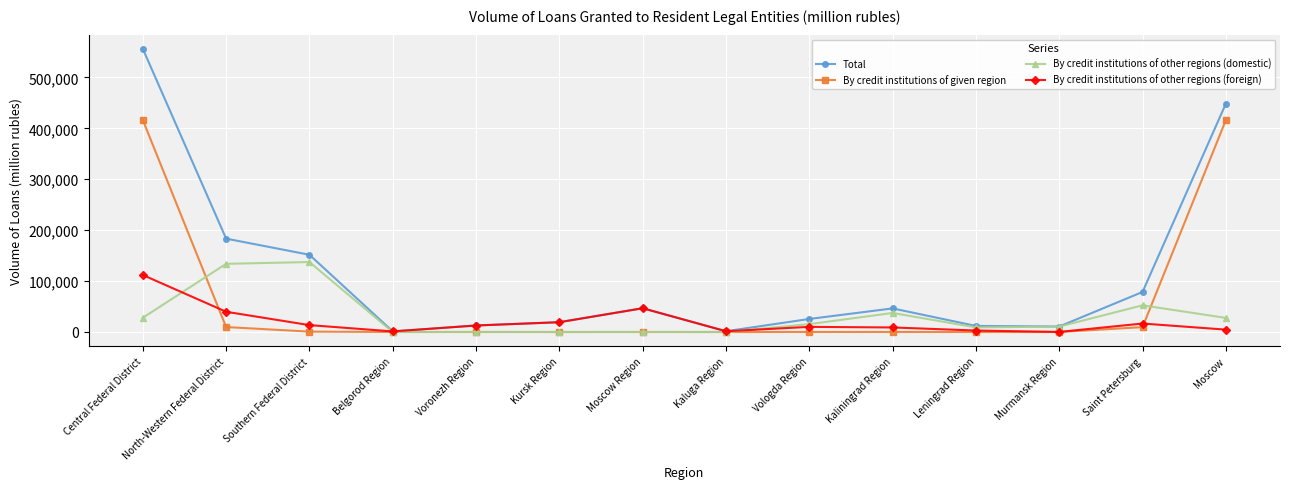

After their last crossing, which series has the higher values: By credit institutions of other regions (domestic) or By credit institutions of other regions (foreign)?

By credit institutions of other regions (domestic)